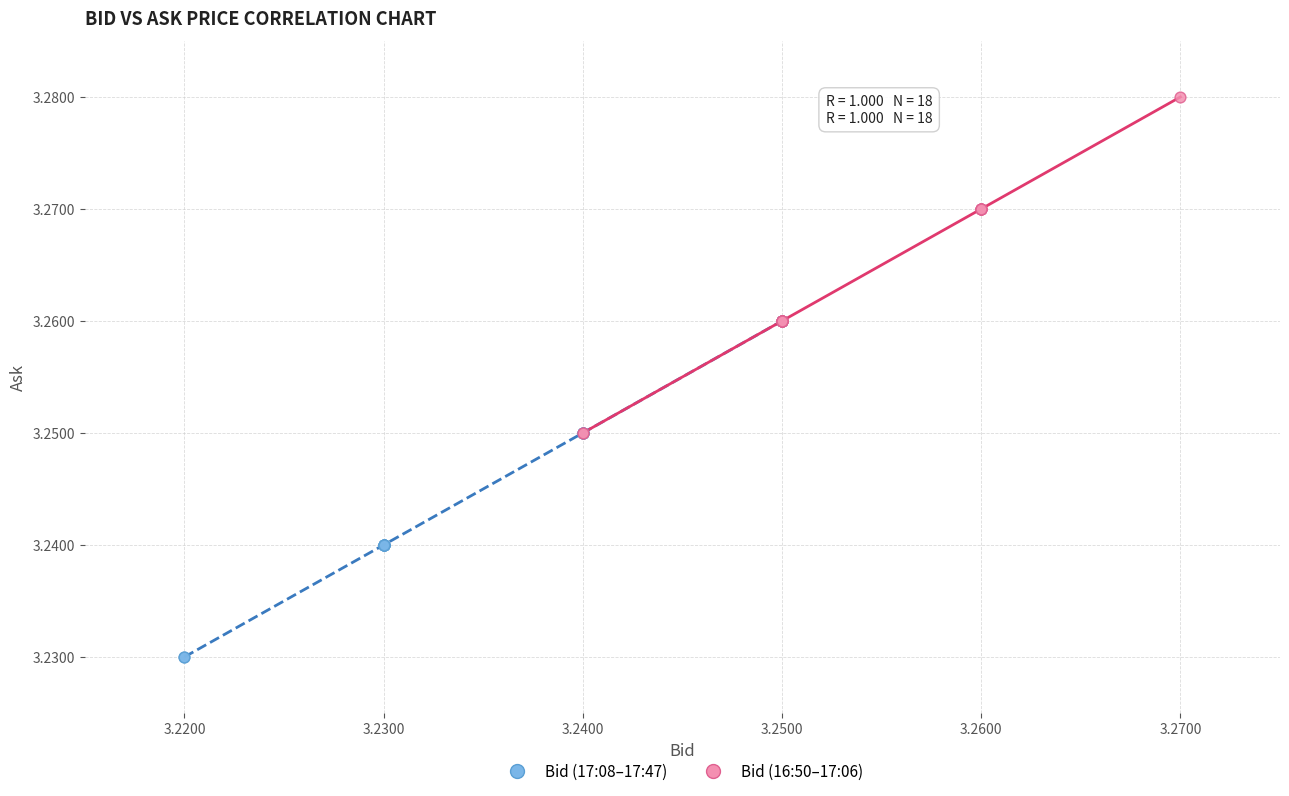

What are all the series names shown in the legend?

Bid (17:08–17:47), Bid (16:50–17:06)